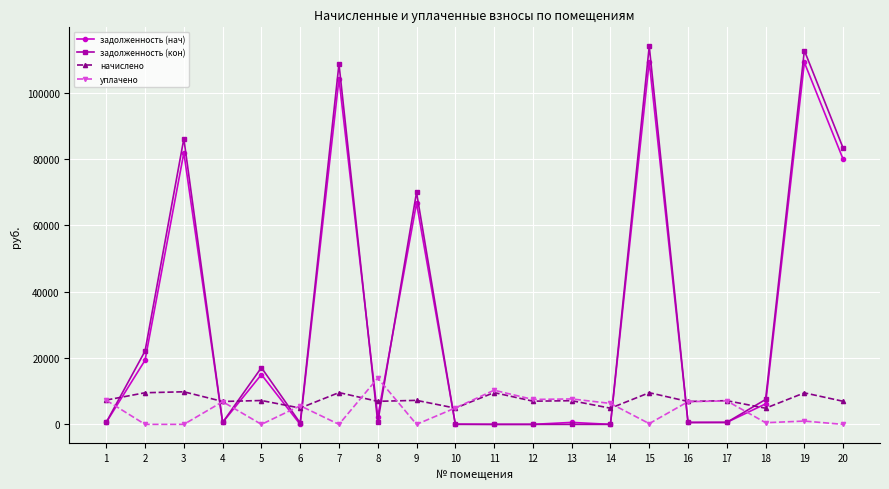

How many lines are shown in the chart?

4